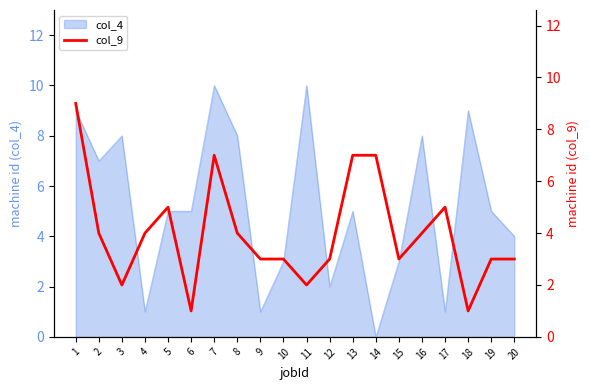

True or false: col_4 has a value of 14 at 8.

False